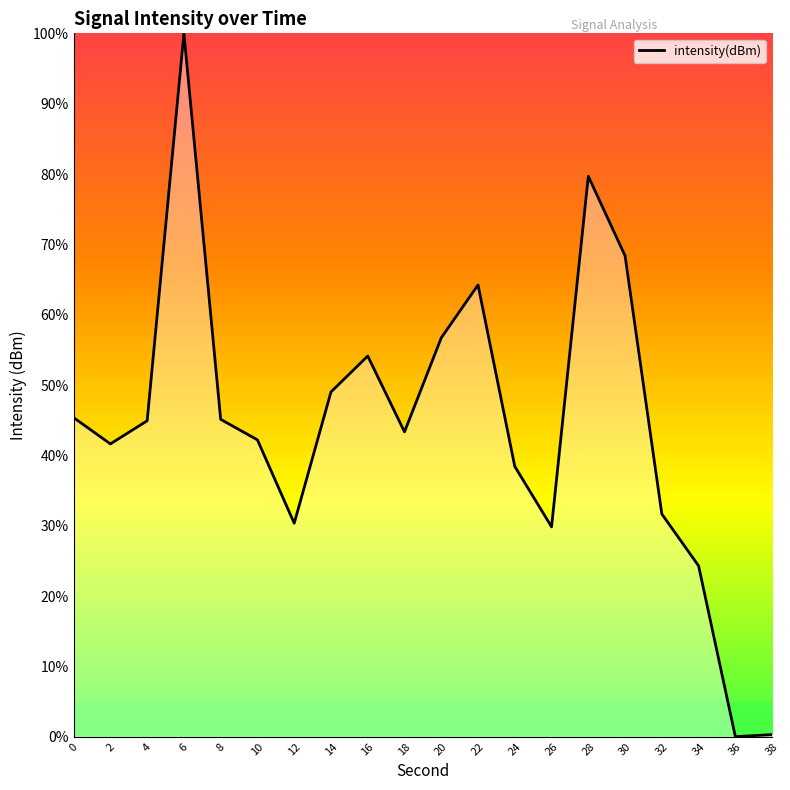

Which has a higher value, 16 or 26?

16